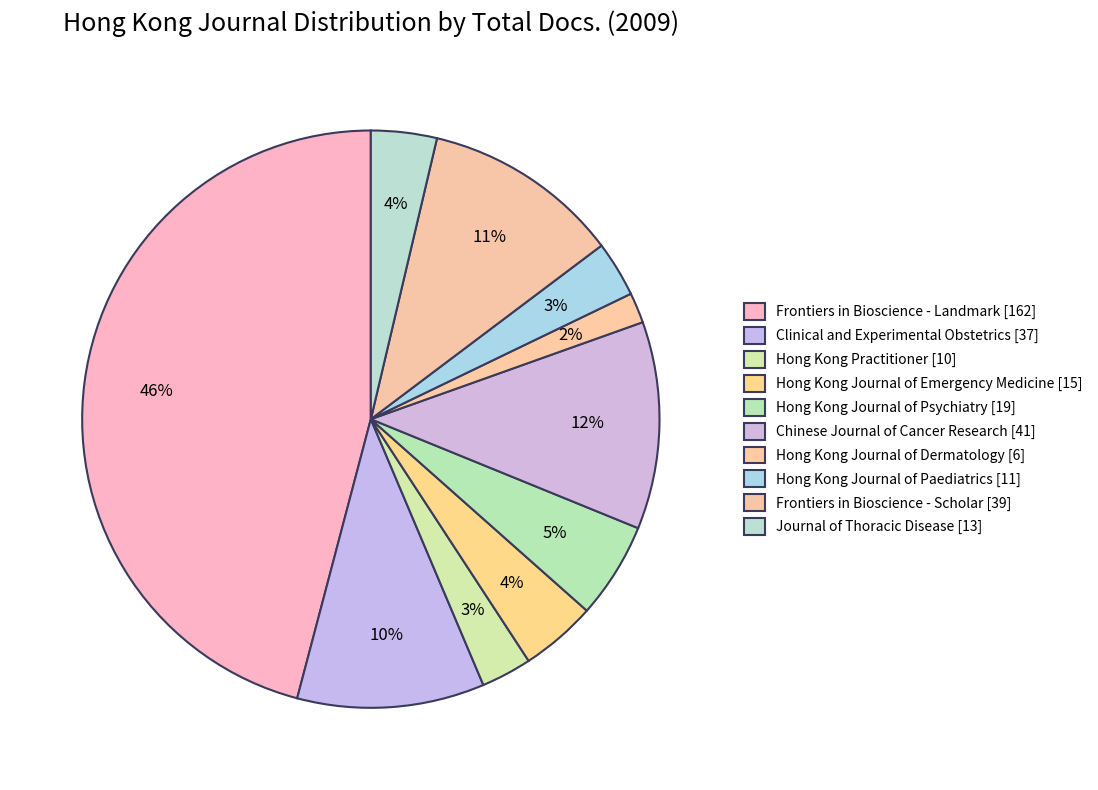

How many slices are in this pie chart?

10